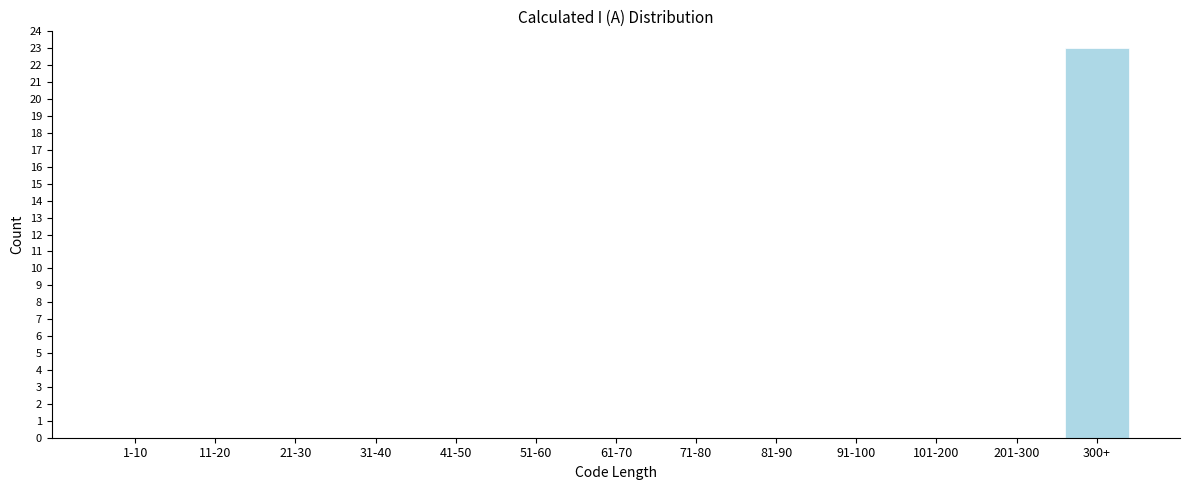

Reading left to right, list all the values displayed in this chart.

1-10=0	11-20=0	21-30=0	31-40=0	41-50=0	51-60=0	61-70=0	71-80=0	81-90=0	91-100=0	101-200=0	201-300=0	300+=23